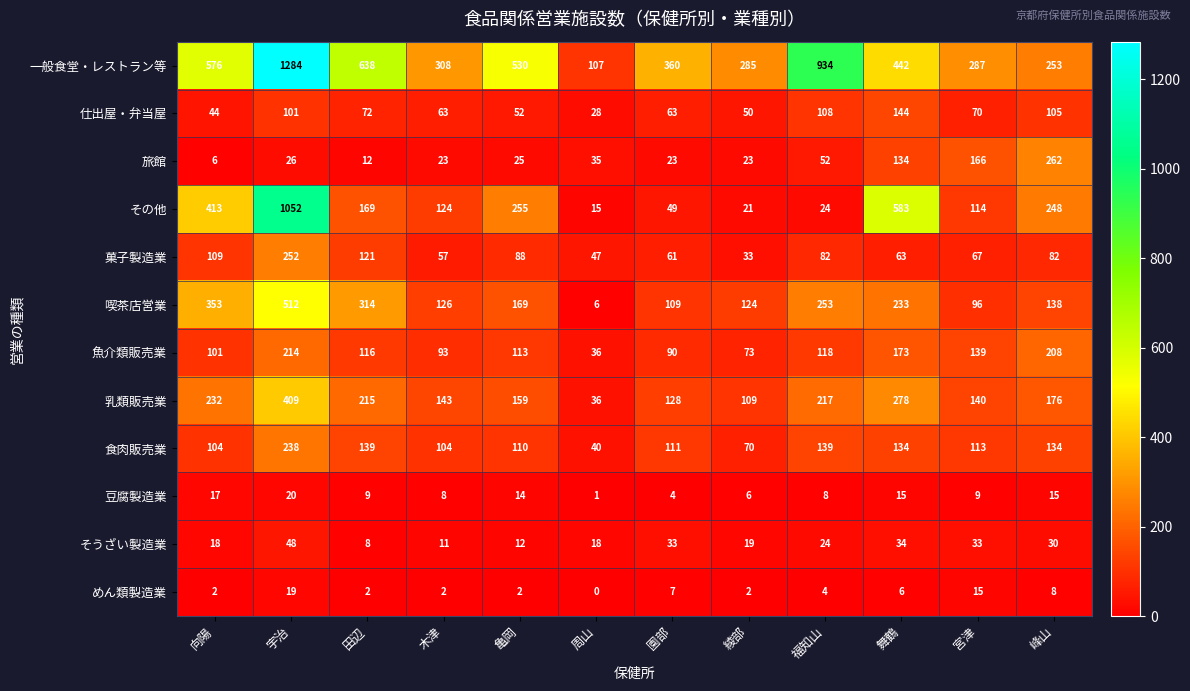

What is the difference between the second highest and minimum values in the 一般食堂・レストラン等 series?

827